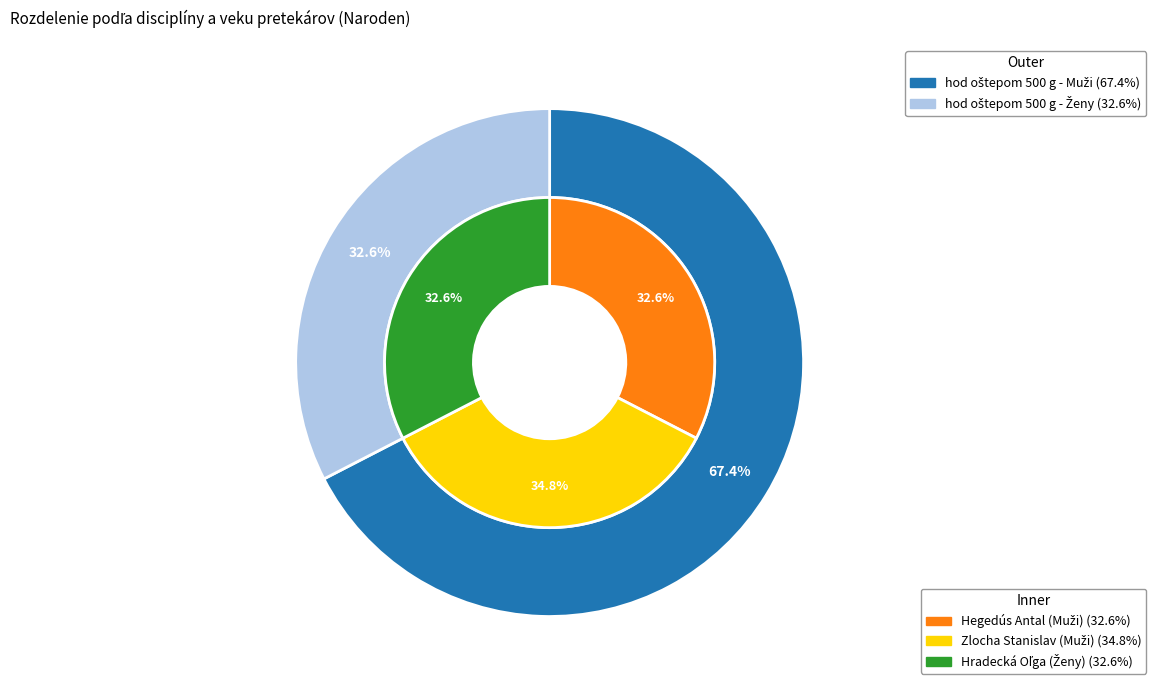

Do hod oštepom 500 g - Muži (Hegedús) and hod oštepom 500 g - Muži (Zlocha) together represent more than half of the pie?

Yes